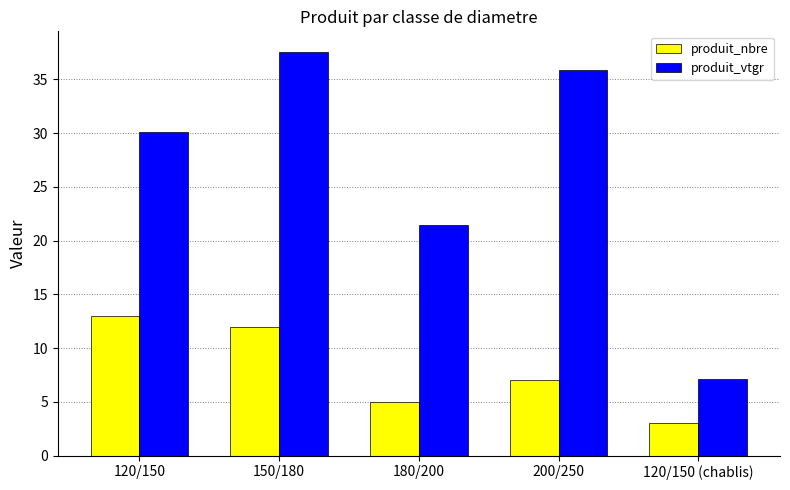

Which category has the highest value in the produit_vtgr series?

150/180